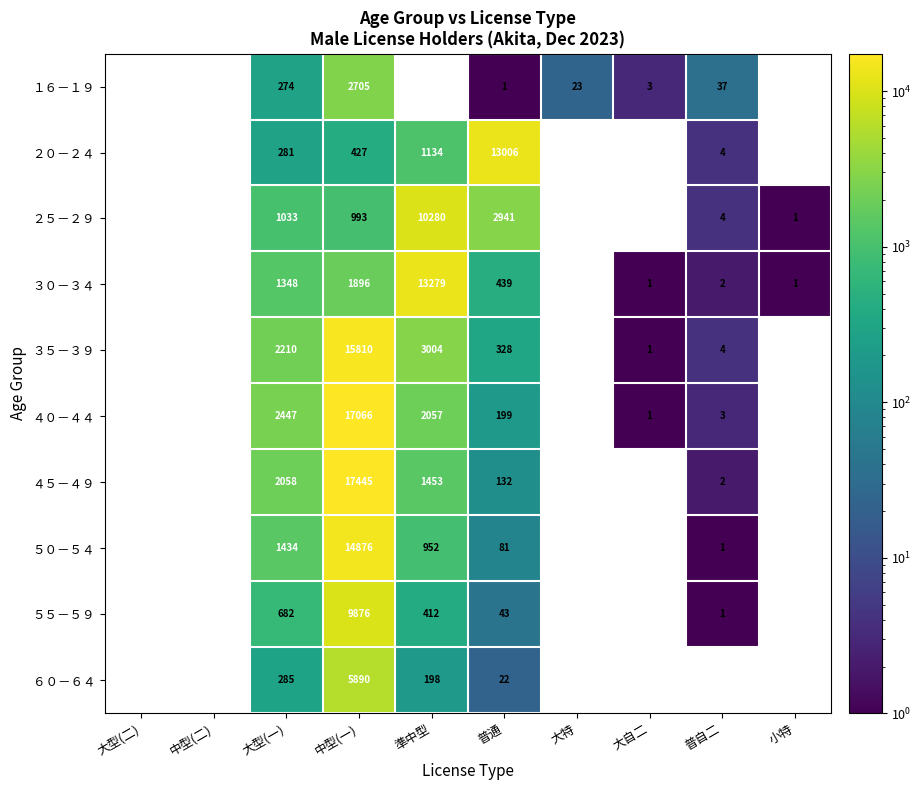

True or false: ２５－２９ has a value of 4 at 普自二.

True